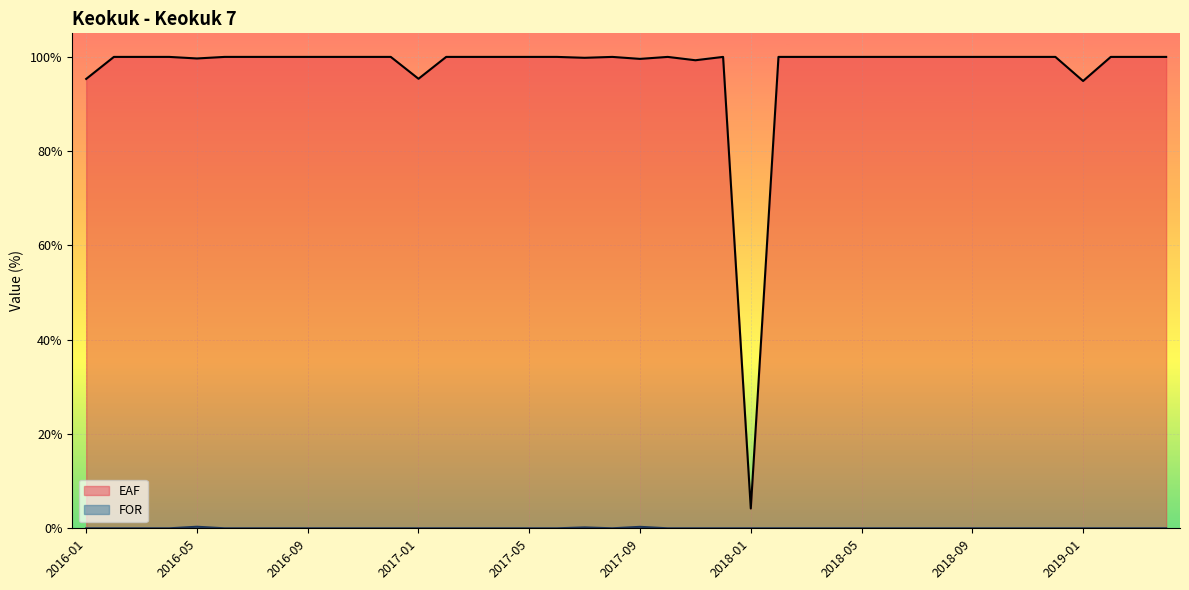

Which category has the lowest value in the EAF series?

2018-01